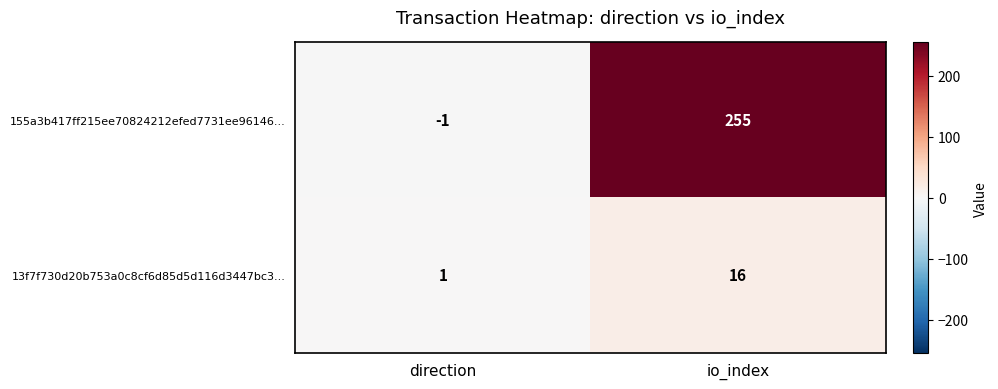

Which series has the largest range (max minus min)?

155a3b417ff215ee70824212efed7731ee96146...